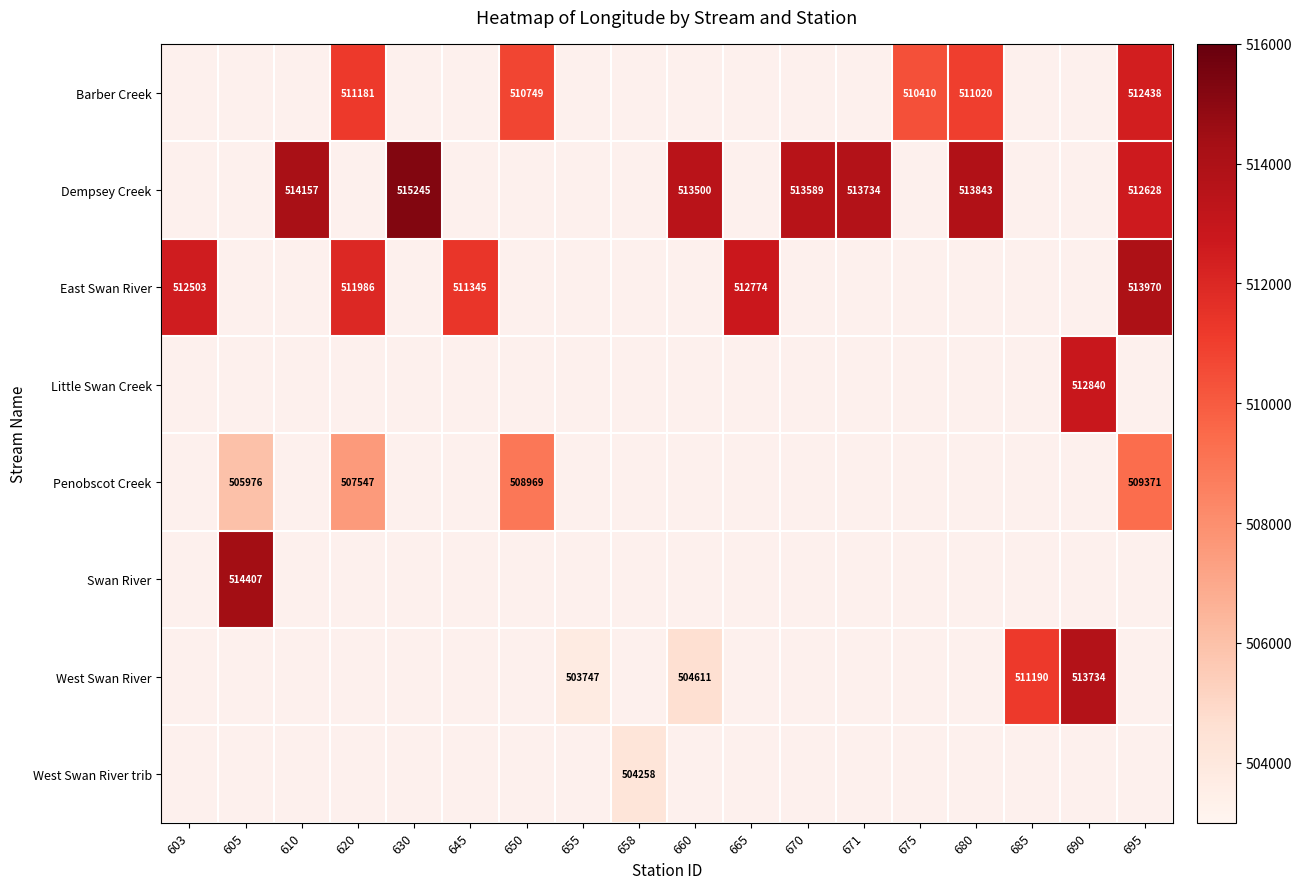

Which category has the highest value across all series?

630